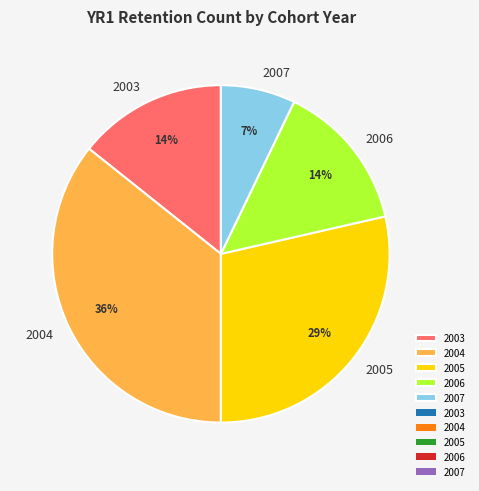

Is it true that 2007 is 7% of the pie?

True